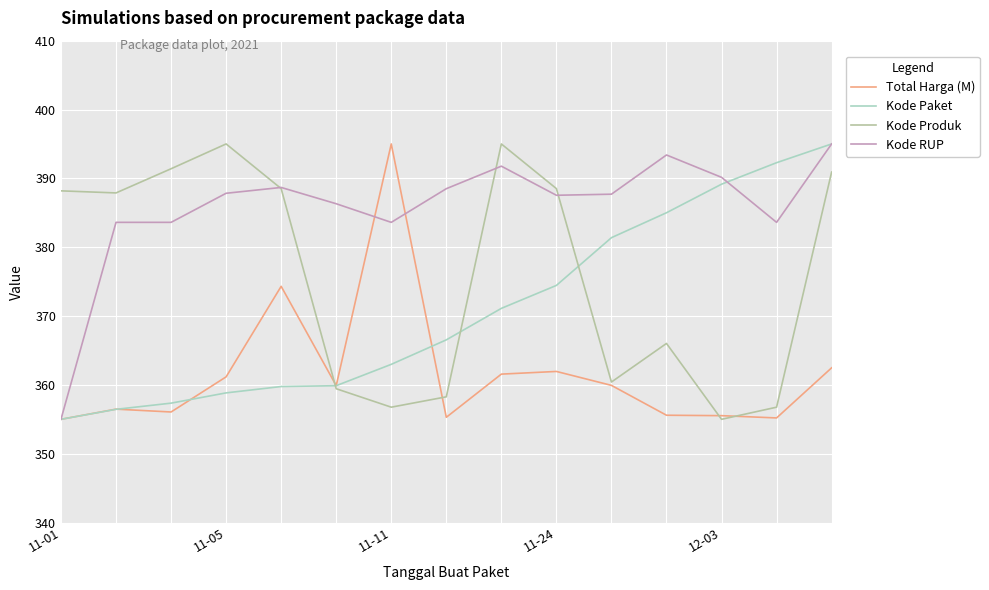

Reading left to right, what are all the values shown in this chart?

Total Harga (M): 355.0	356.5	356.1	361.2	374.3	359.9	395.0	355.3	361.6	362.0	359.9	355.6	355.5	355.2	362.5
Kode Paket: 355.0	356.5	357.3	358.8	359.8	359.9	363.0	366.5	371.1	374.4	381.4	385.0	389.2	392.3	395.0
Kode Produk: 388.2	387.9	391.4	395.0	388.5	359.4	356.8	358.3	395.0	388.5	360.4	366.0	355.0	356.8	390.9
Kode RUP: 355.0	383.6	383.6	387.8	388.7	386.3	383.6	388.5	391.8	387.5	387.7	393.4	390.1	383.6	395.0